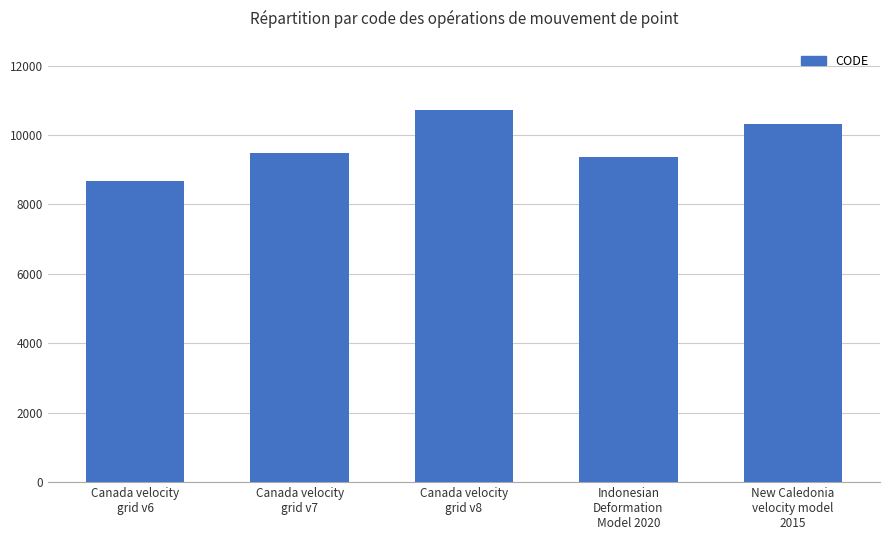

What is the difference between the maximum and second lowest values?

1332